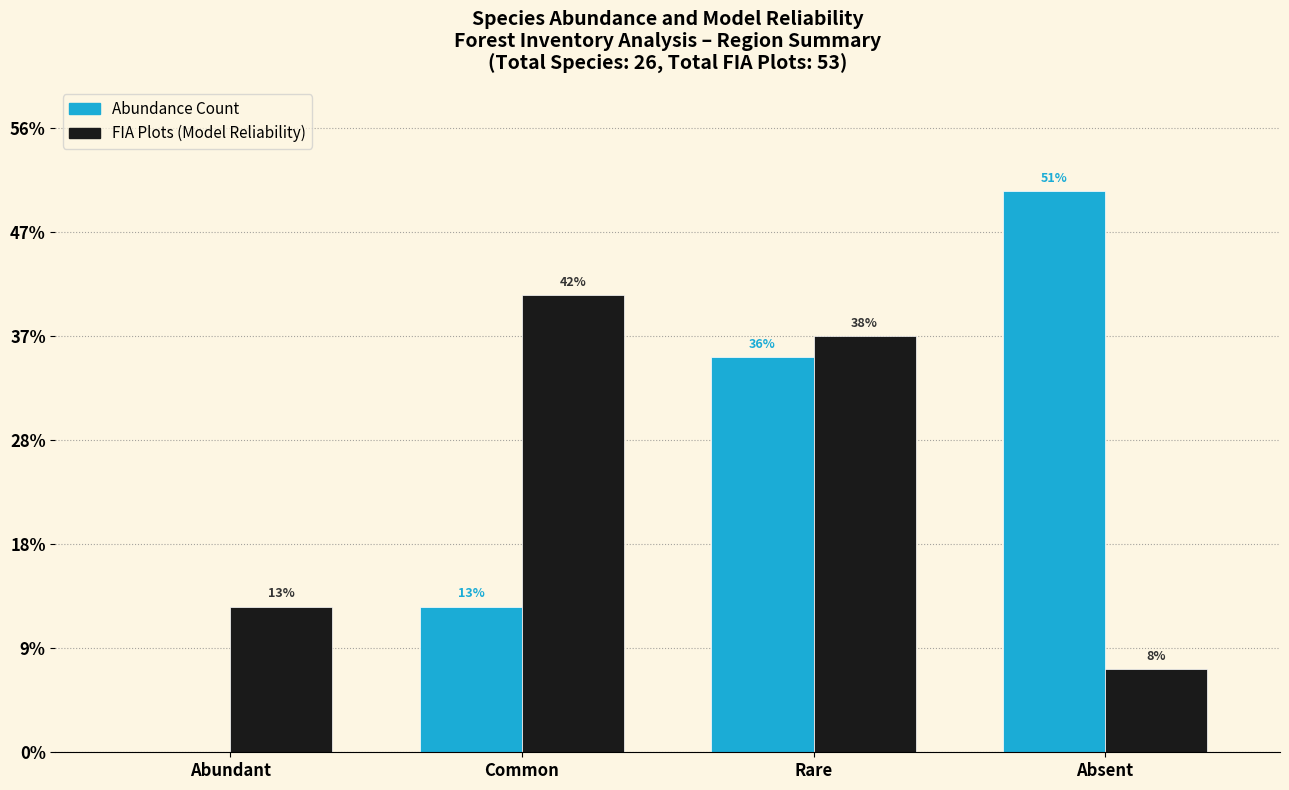

What are all the series names shown in the legend?

Abundance Count, FIA Plots (Model Reliability)